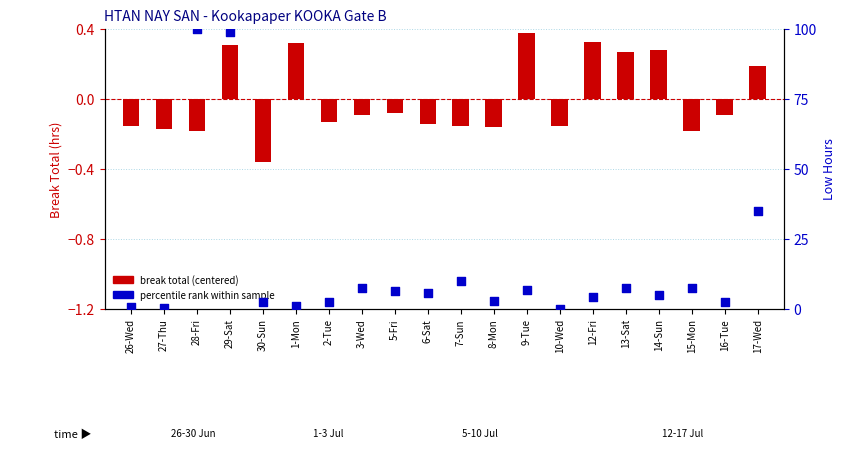

Is the value of percentile rank within sample at 3-Wed greater than the value of break total (centered) at 26-Wed?

Yes